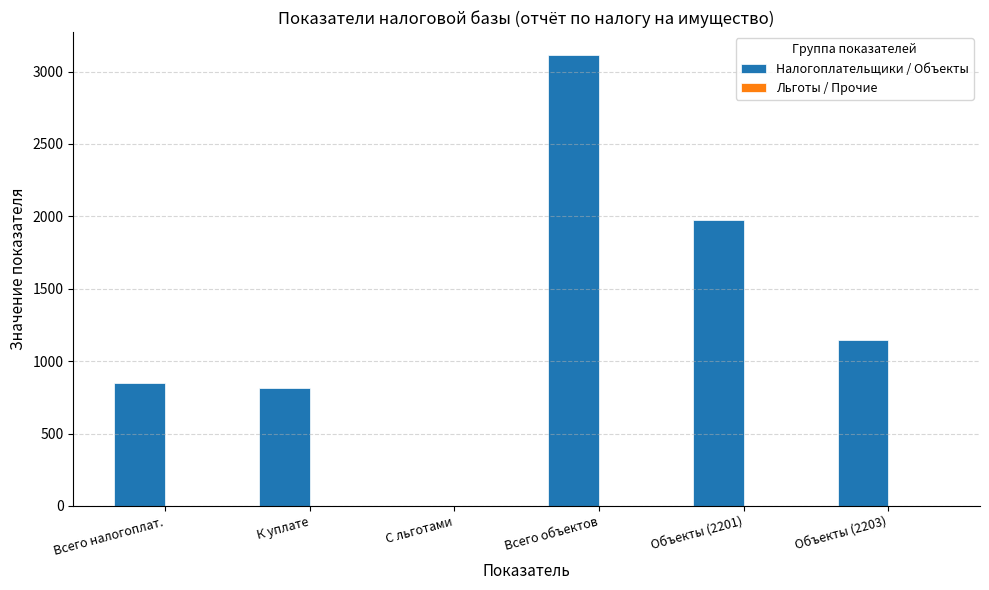

Which series has the largest total across all categories?

Налогоплательщики / Объекты